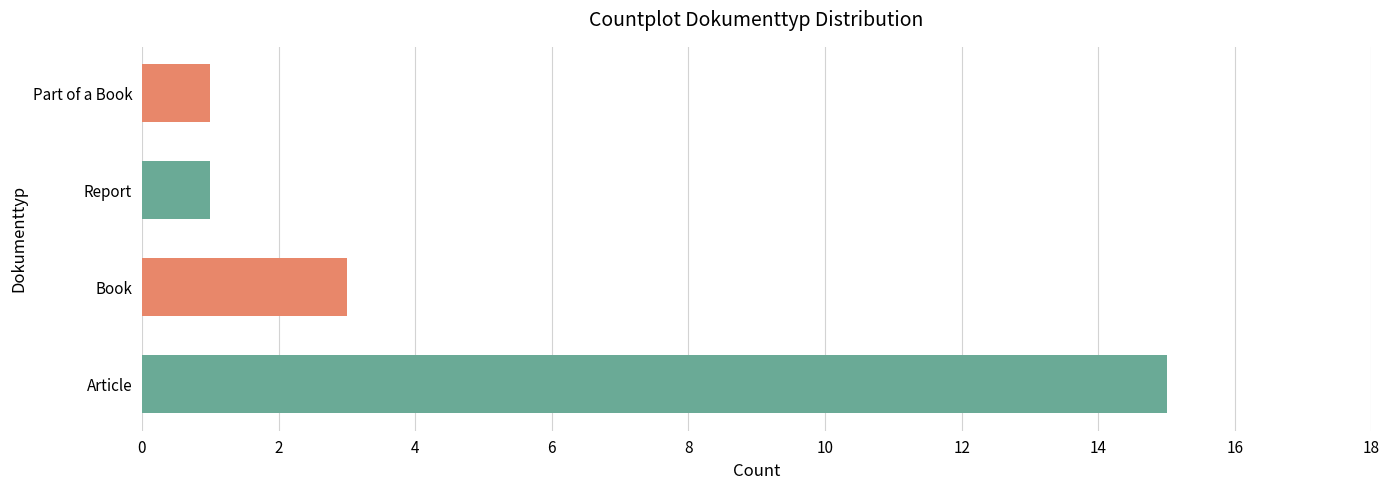

How many distinct data groups are displayed?

1